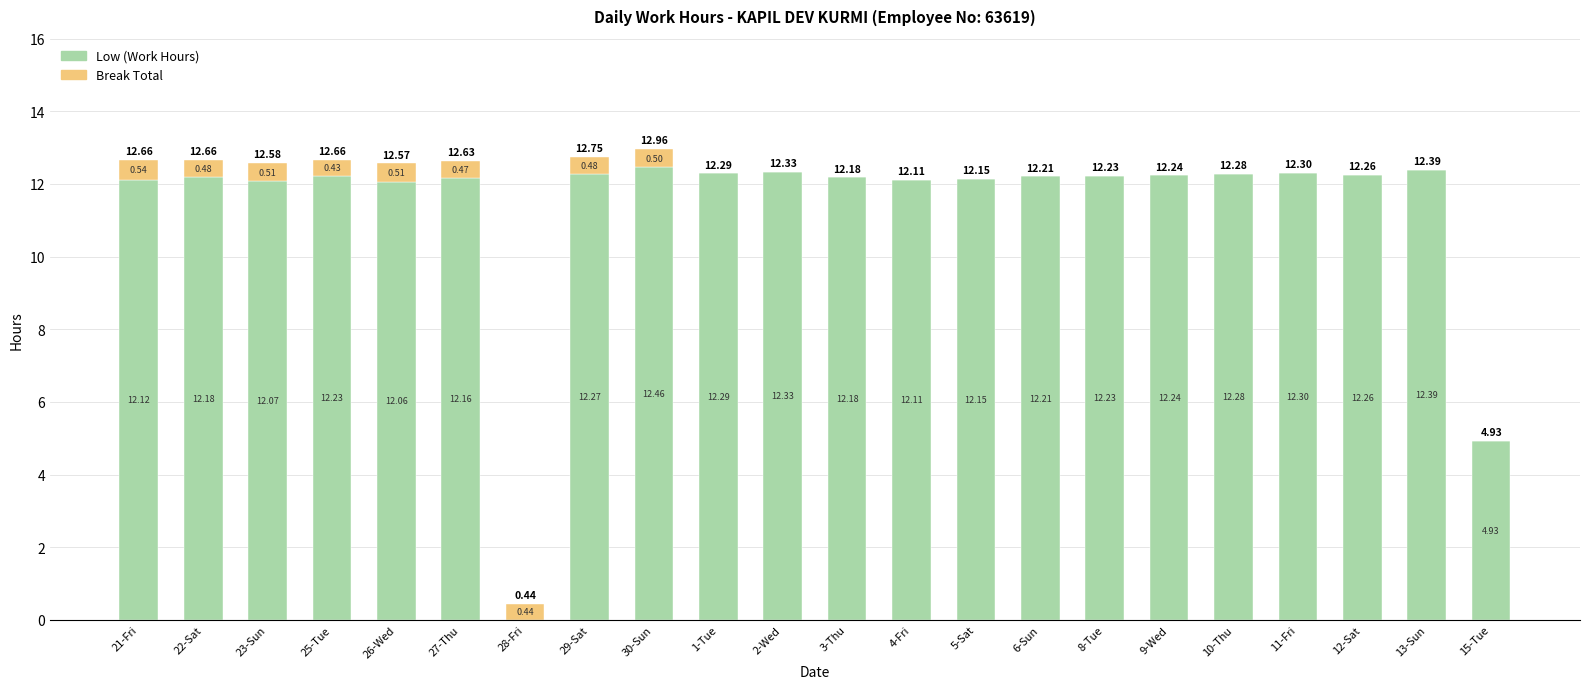

At which category is the sum across all series the highest?

30-Sun